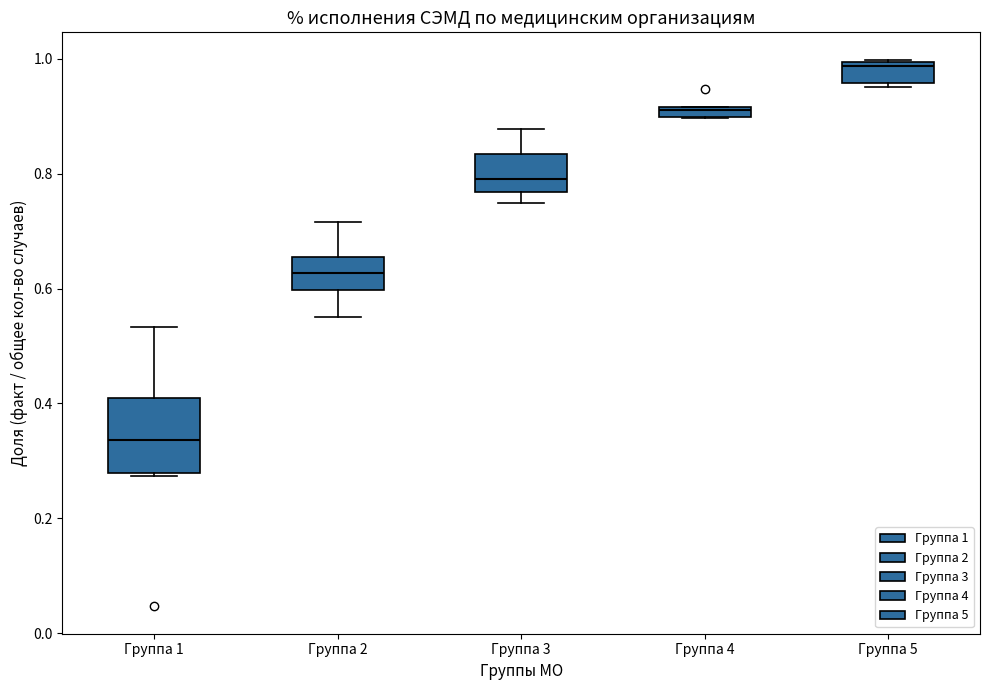

Which box has the lowest median line?

Группа 1